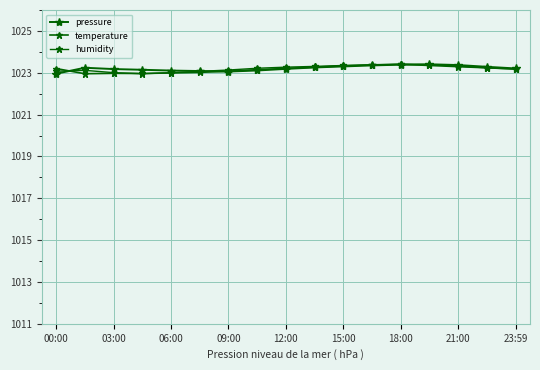

Is this an area chart (filled region under the line)?

No